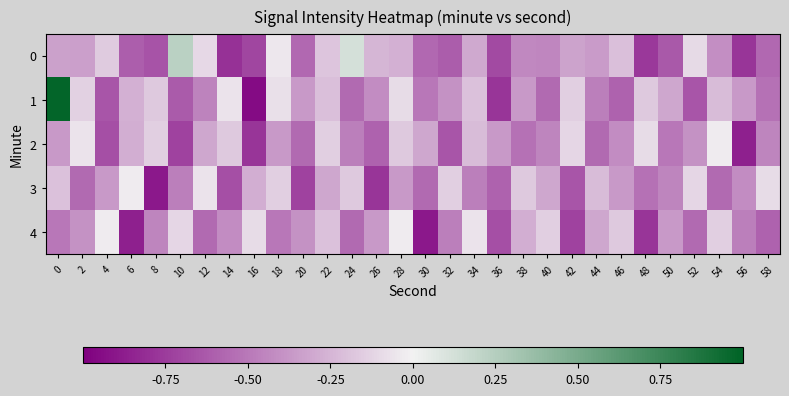

How many distinct data groups are displayed?

5